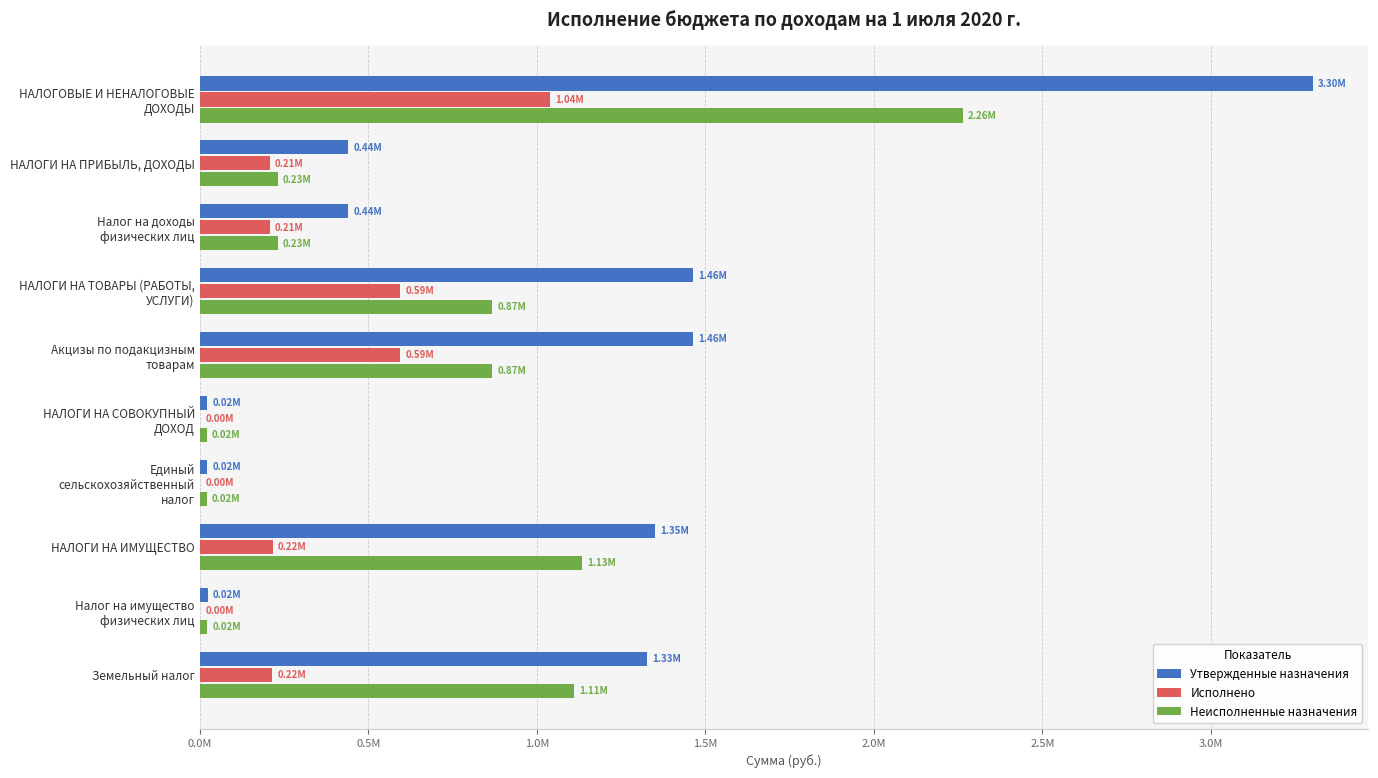

What is the minimum value for Неисполненные назначения?

20278.3